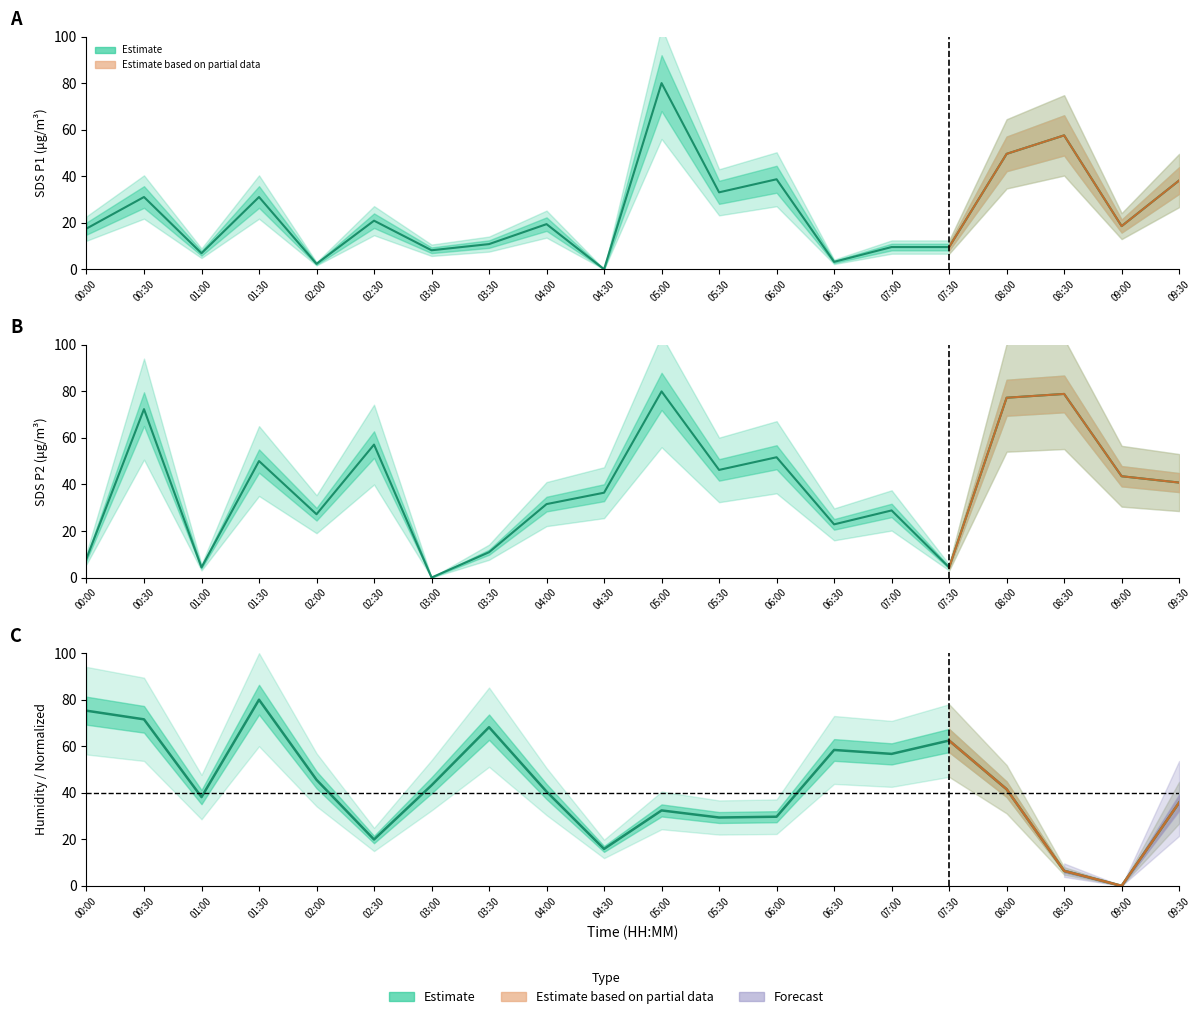

After their last crossing, which series has the higher values: BME280_humidity or SDS_P2?

SDS_P2